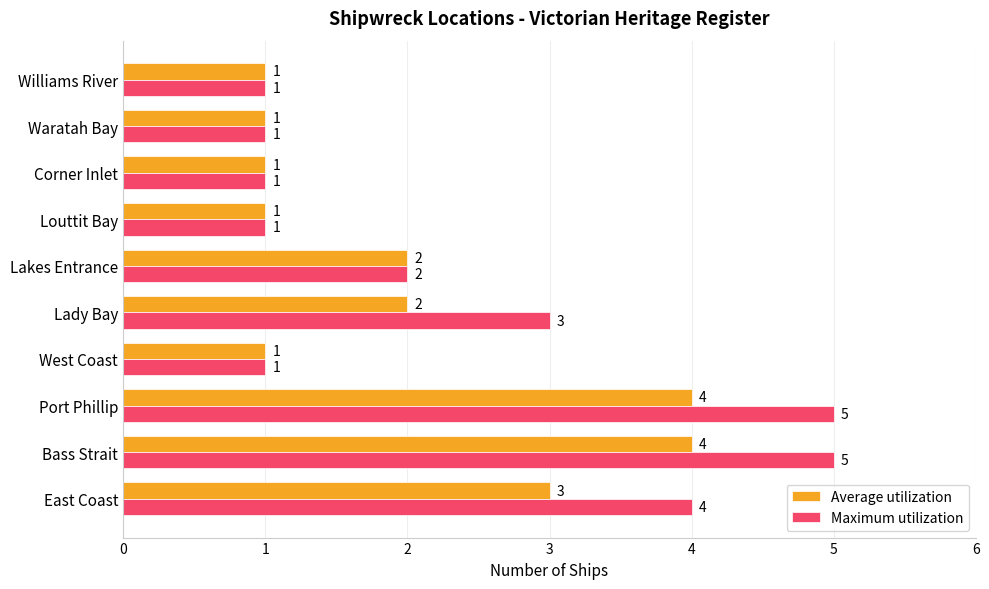

List the series in order of their overall mean, lowest first.

Average utilization, Maximum utilization